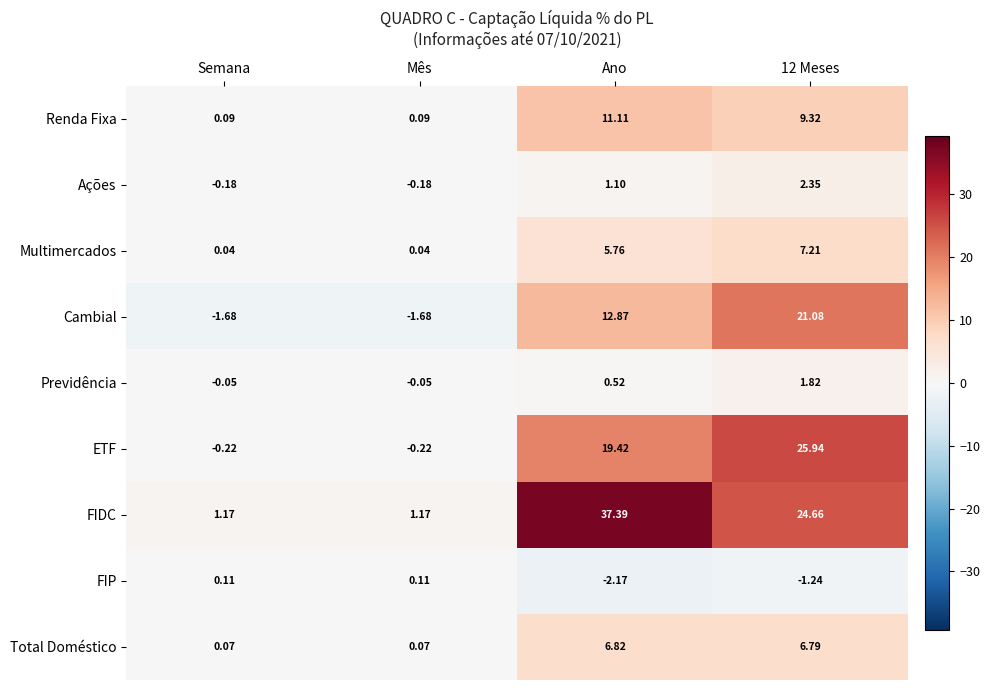

At which label is ETF closest to 12?

Ano